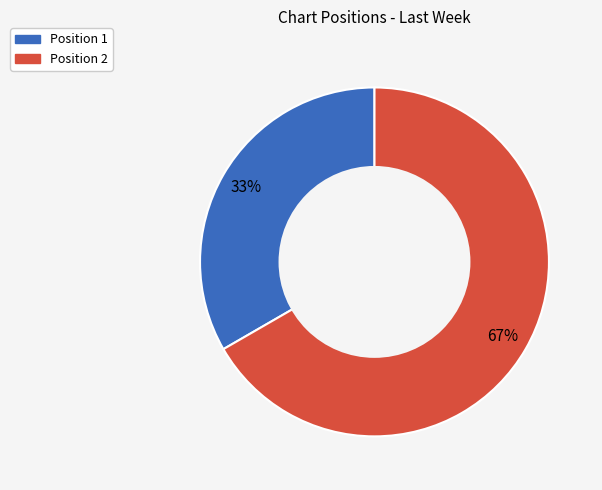

Between Position 2 and Position 1, which is larger?

Position 2